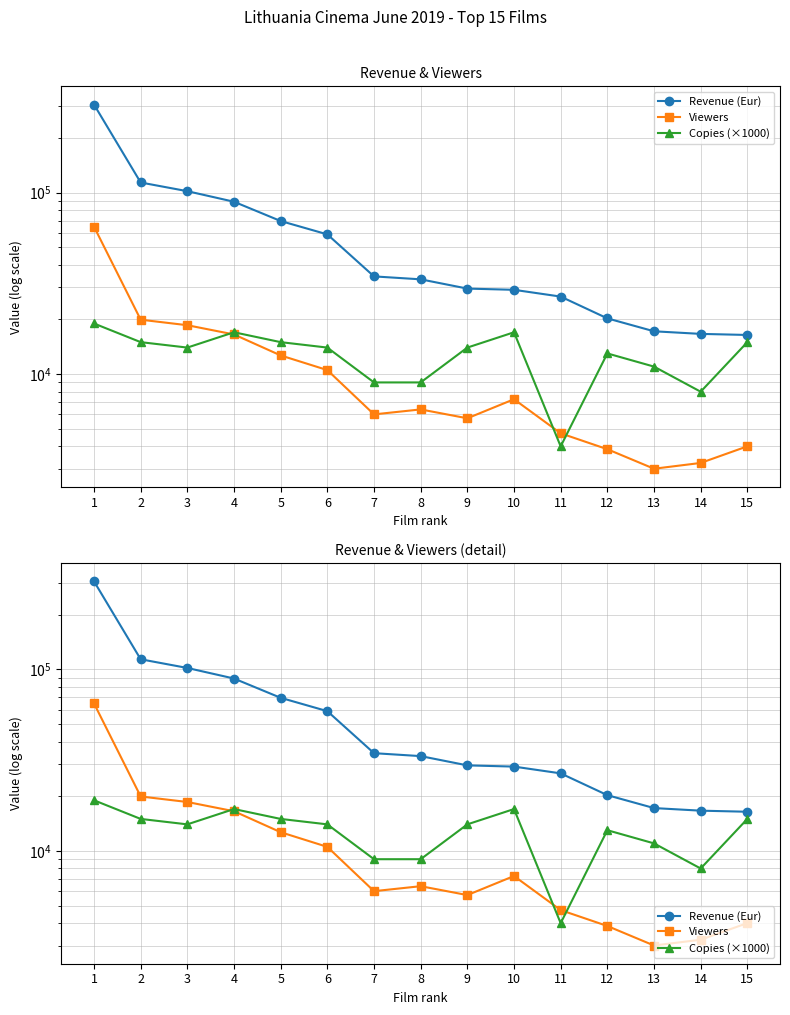

What is the sum of the Copies (×1000) values at 7 and 1?

28000.0